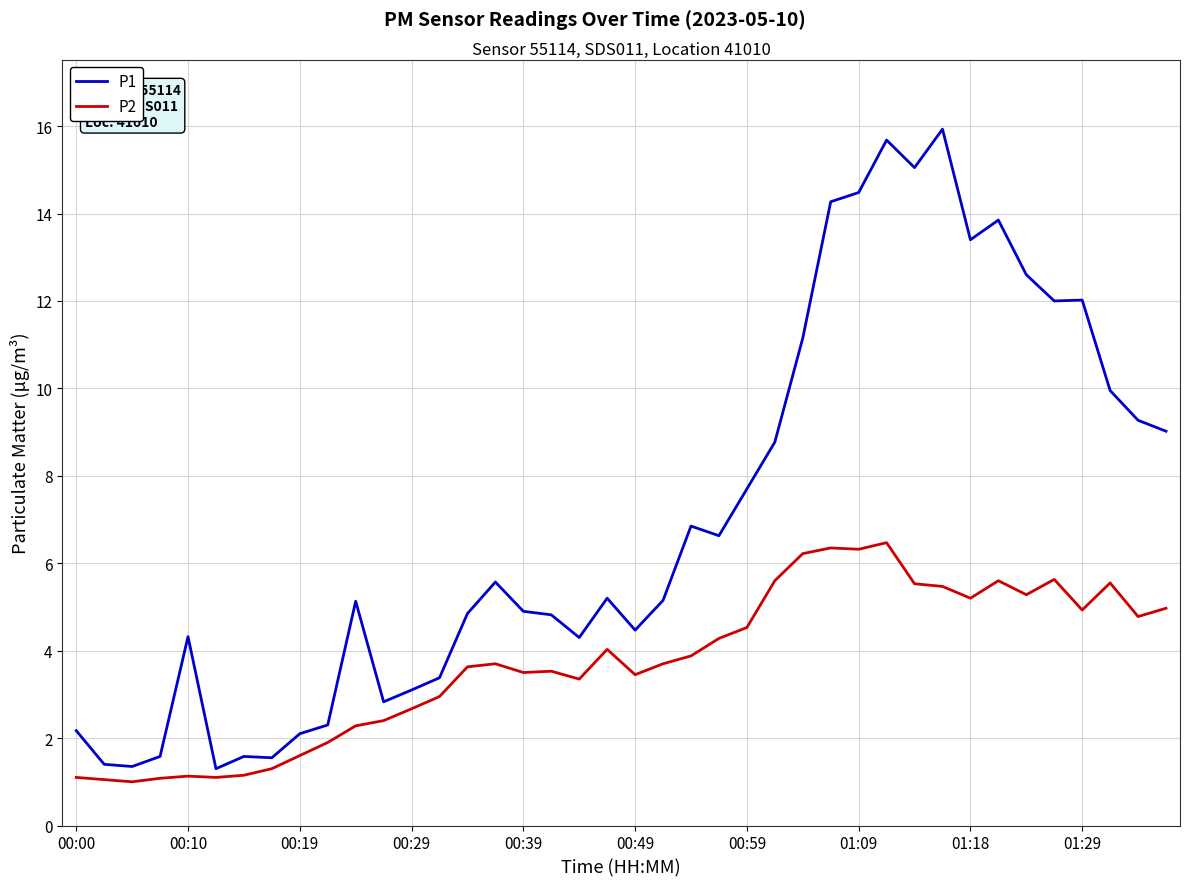

Which series has the largest total across all categories?

P1